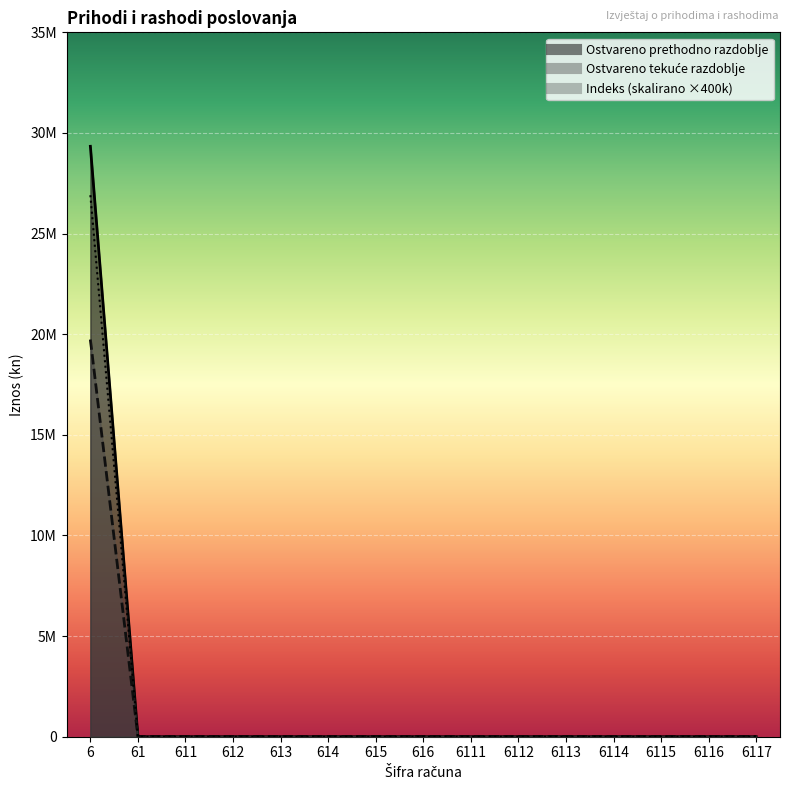

At how many categories does at least one series exceed 4733606?

1